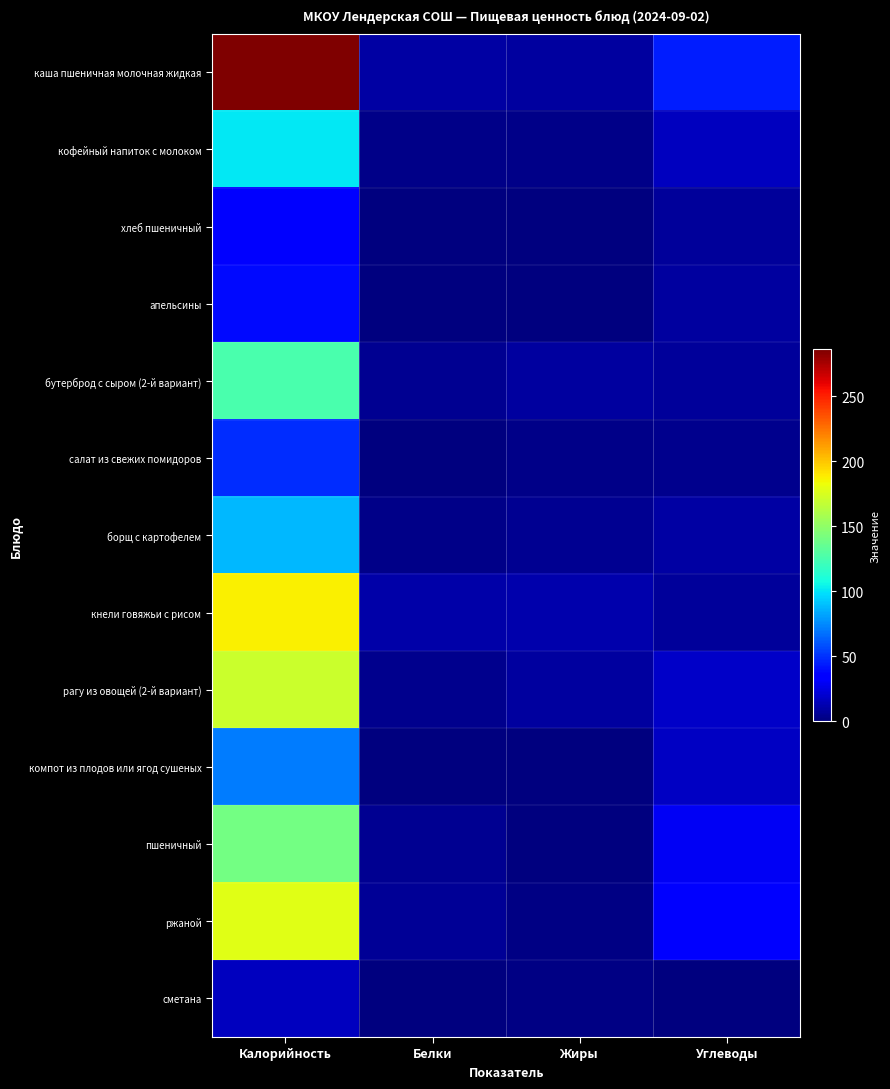

Which series changed the most between Калорийность and Белки?

каша пшеничная молочная жидкая